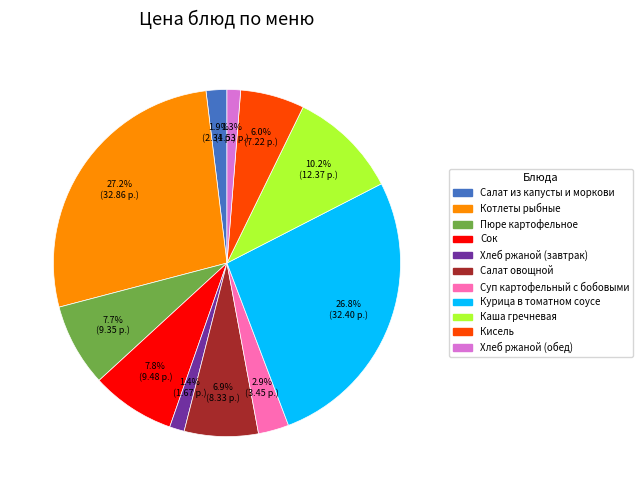

How many segments does this pie chart have?

11